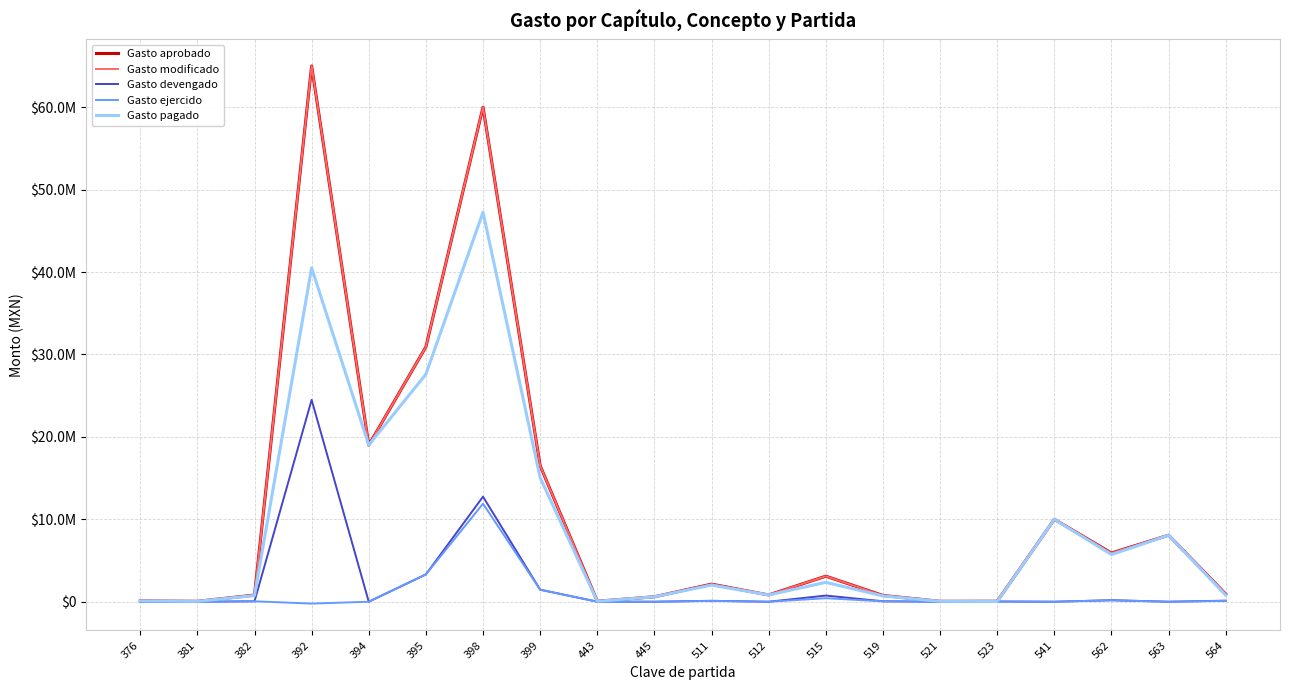

Is it true that Gasto ejercido equals 40767 at 511?

False